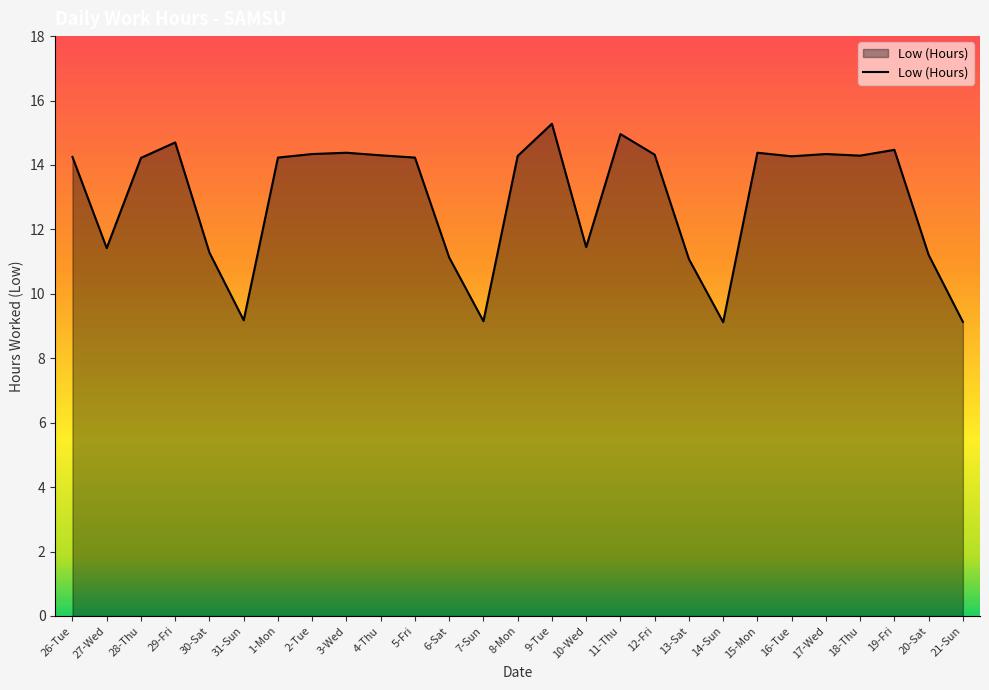

Which category has the highest value across all series?

9-Tue